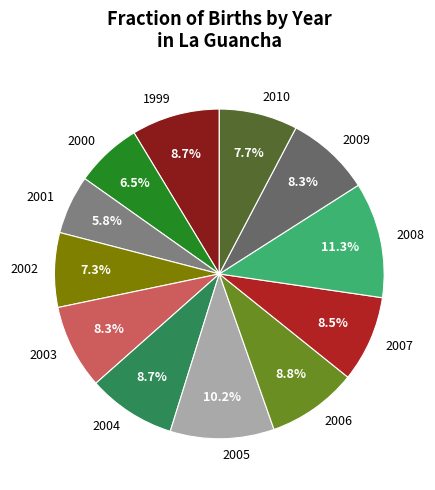

Count the number of slices in the pie.

12